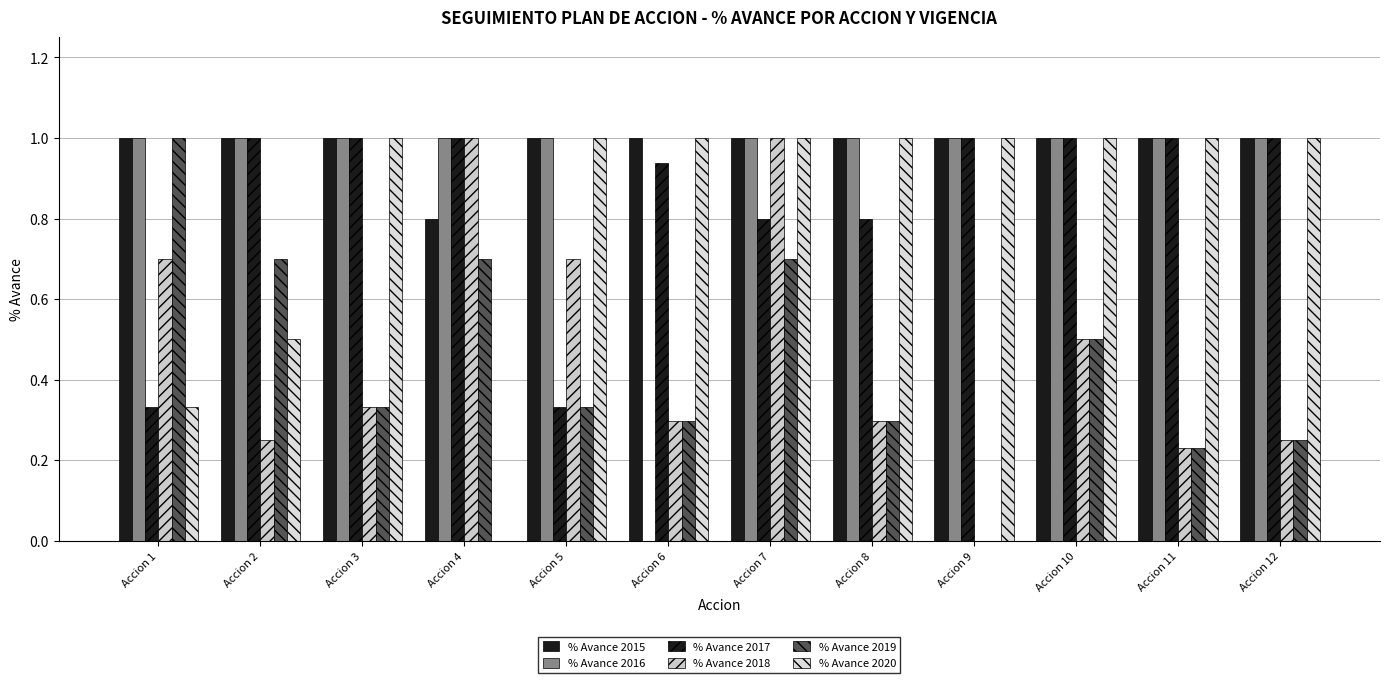

How many values in % Avance 2020 are above zero?

11